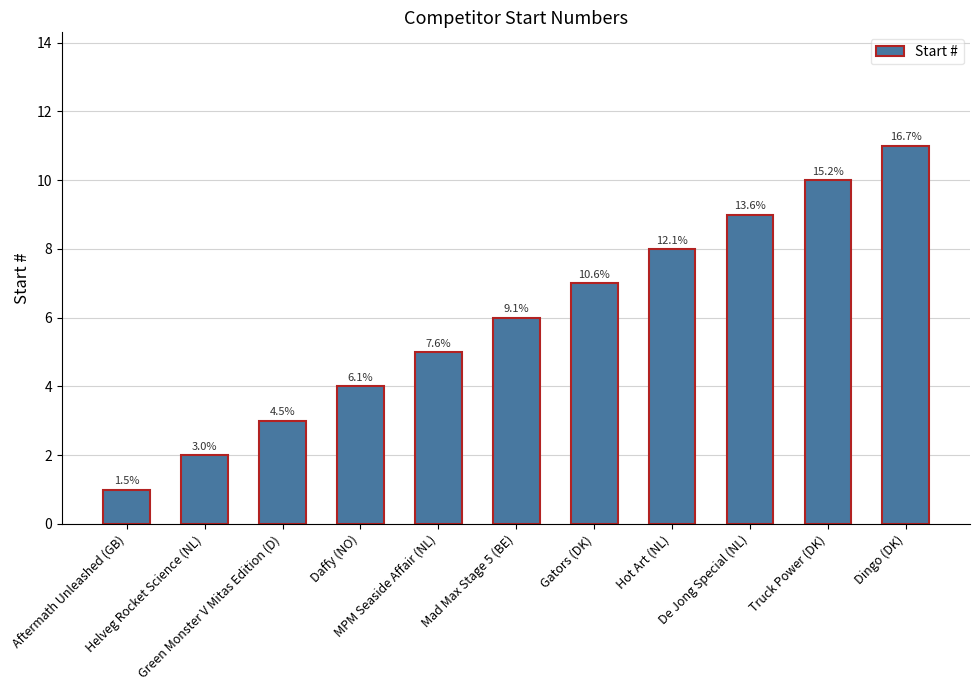

What is the difference between the values at Green Monster V Mitas Edition (D) and Dingo (DK)?

8